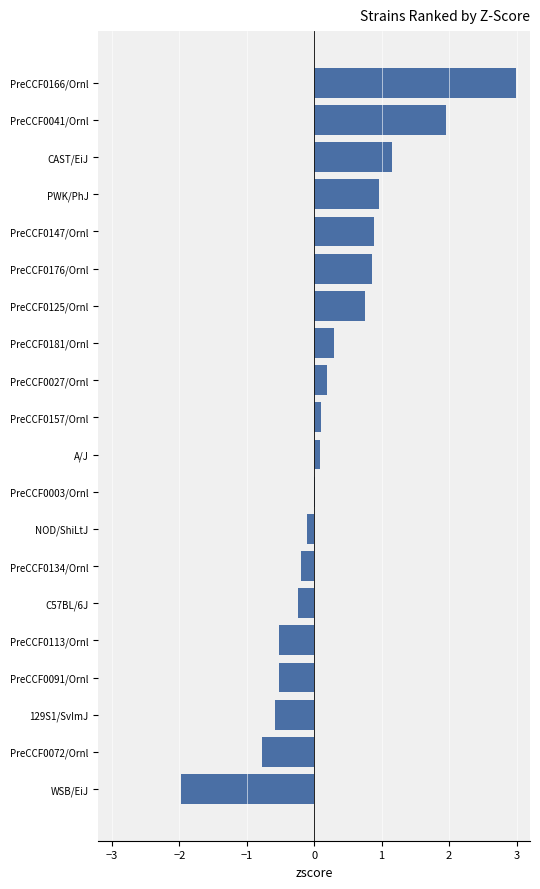

Which label corresponds to the largest value in the chart?

PreCCF0166/Ornl